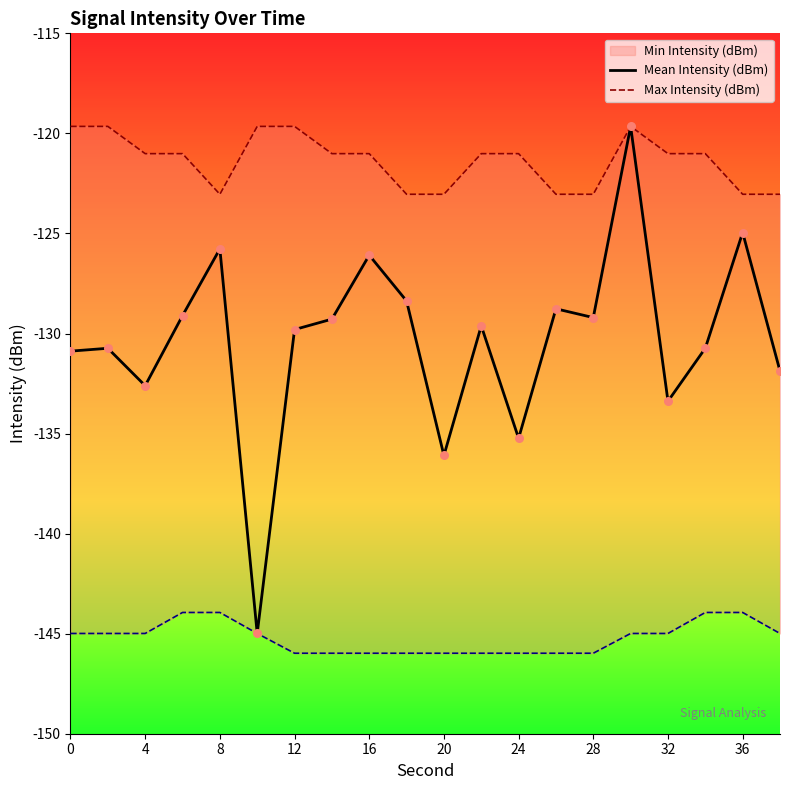

What is the minimum value for Mean Intensity (dBm)?

-145.0